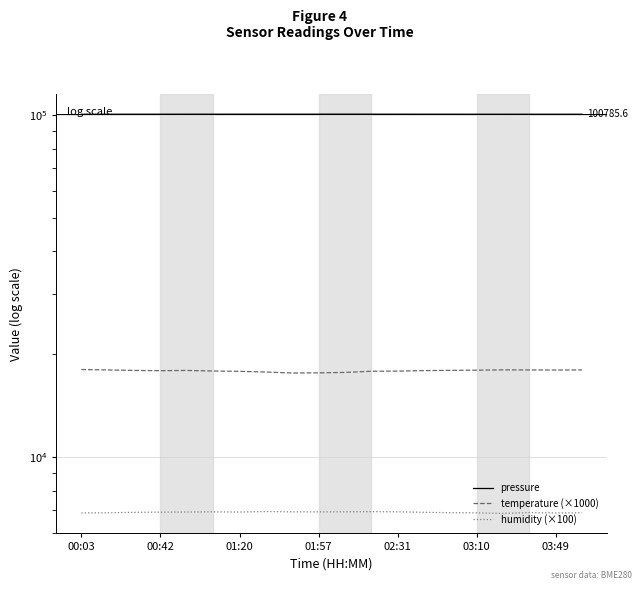

What is the difference between the maximum and minimum values in the humidity (×100) series?

89.0